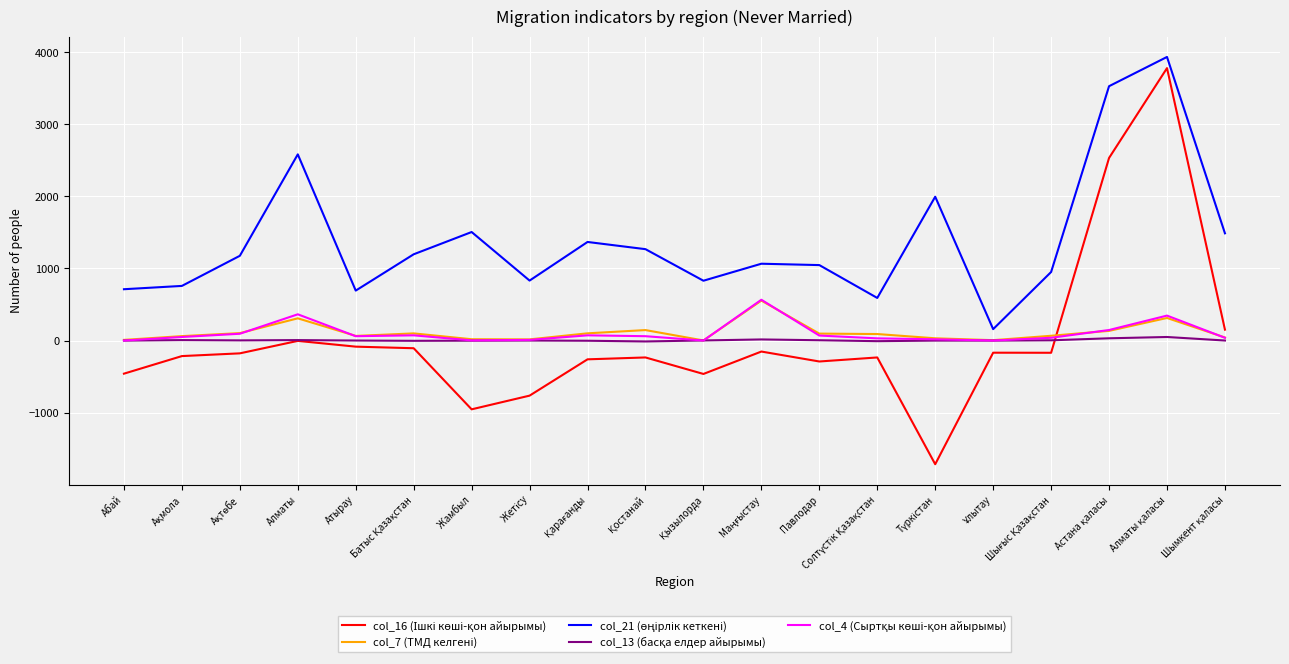

What is the maximum value shown in the chart?

3936